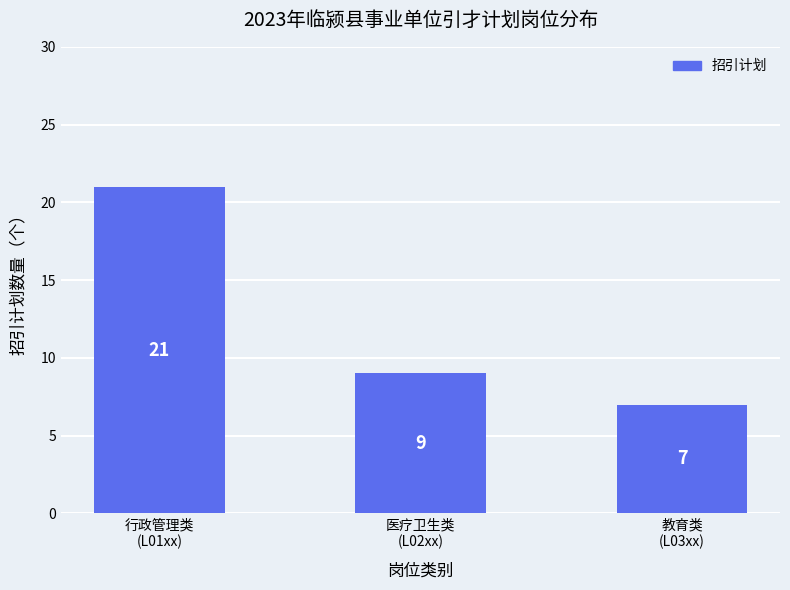

What is the ratio of the value at 医疗卫生类
(L02xx) to the value at 行政管理类
(L01xx)?

0.4